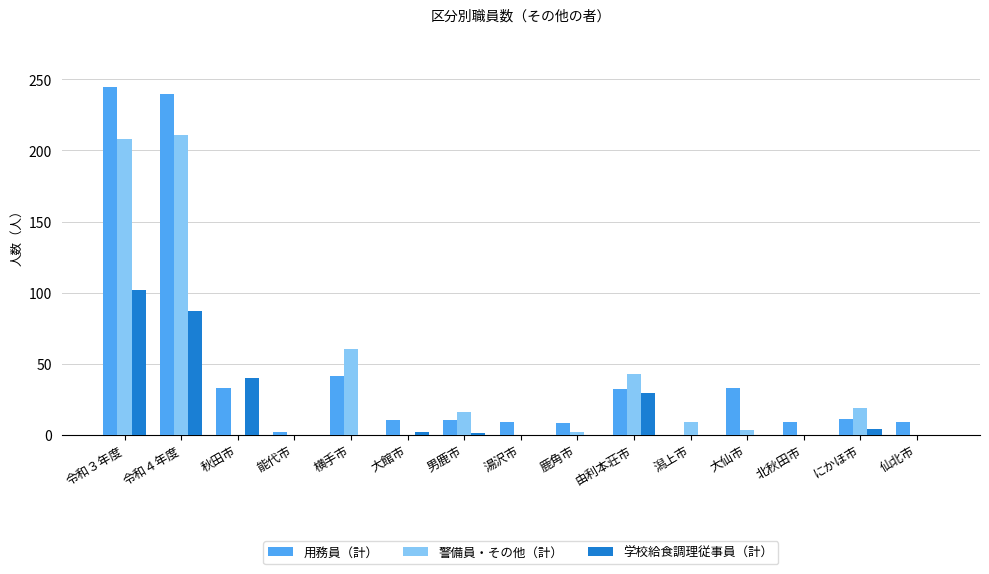

What is the sum of all 学校給食調理従事員（計） values?

265